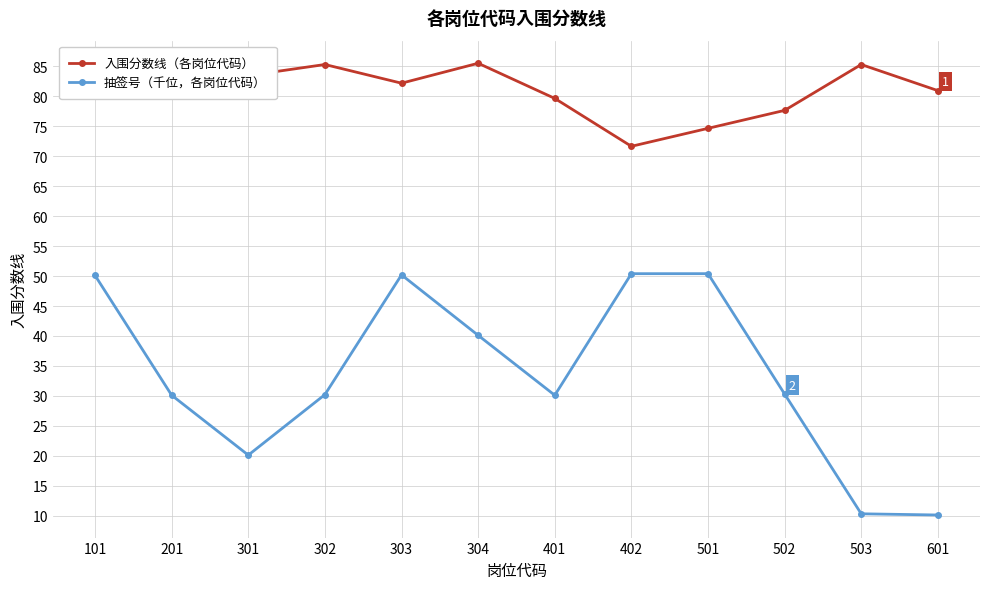

Which series has the largest total across all categories?

入围分数线（各岗位代码）